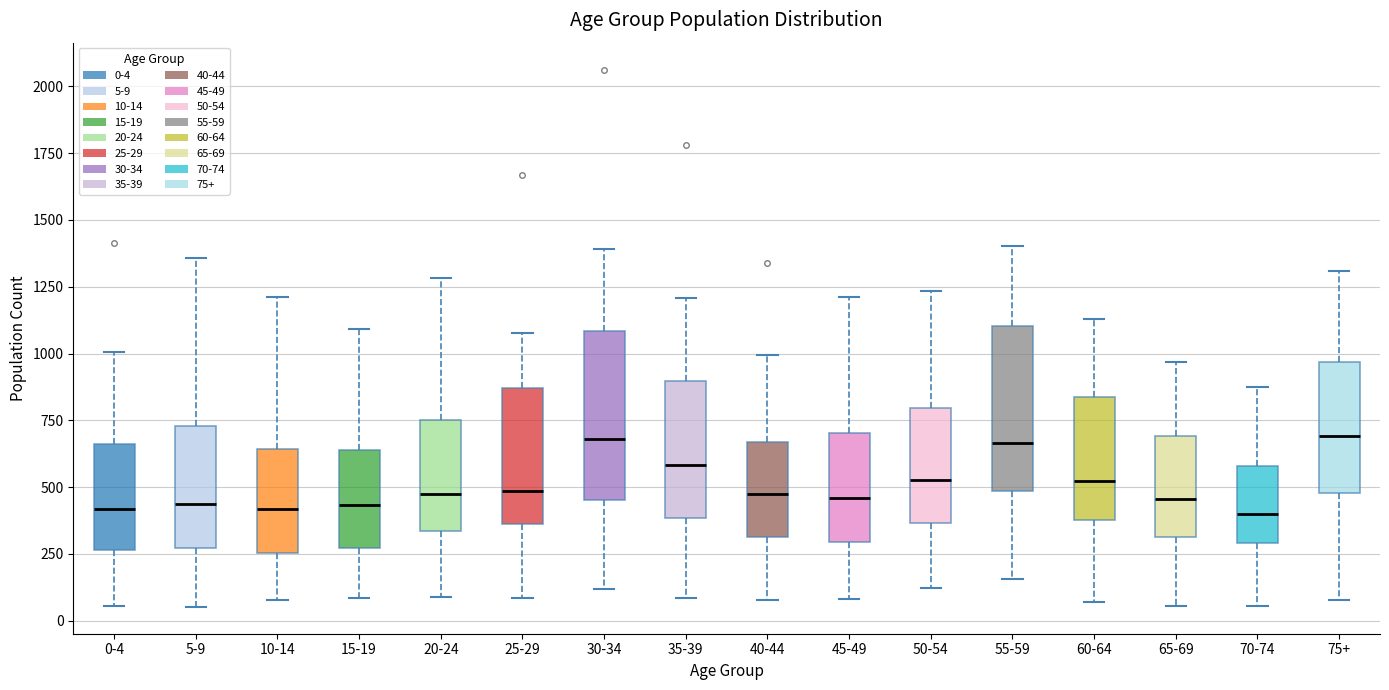

Reading left to right, transcribe this box plot: for each box, give where its median line is, the range the box spans, and where its two whiskers end, as read against the y-axis. The values are not printed on the chart, so give them approximately, as read against the axis.

0-4: median 400, box 250 to 650, whiskers 50 to 1000
5-9: median 450, box 250 to 750, whiskers 50 to 1350
10-14: median 400, box 250 to 650, whiskers 100 to 1200
15-19: median 450, box 250 to 650, whiskers 100 to 1100
20-24: median 500, box 350 to 750, whiskers 100 to 1300
25-29: median 500, box 350 to 850, whiskers 100 to 1100
30-34: median 700, box 450 to 1100, whiskers 100 to 1400
35-39: median 600, box 400 to 900, whiskers 100 to 1200
40-44: median 450, box 300 to 650, whiskers 100 to 1000
45-49: median 450, box 300 to 700, whiskers 100 to 1200
50-54: median 550, box 350 to 800, whiskers 100 to 1250
55-59: median 650, box 500 to 1100, whiskers 150 to 1400
60-64: median 500, box 400 to 850, whiskers 50 to 1150
65-69: median 450, box 300 to 700, whiskers 50 to 950
70-74: median 400, box 300 to 600, whiskers 50 to 850
75+: median 700, box 500 to 950, whiskers 100 to 1300